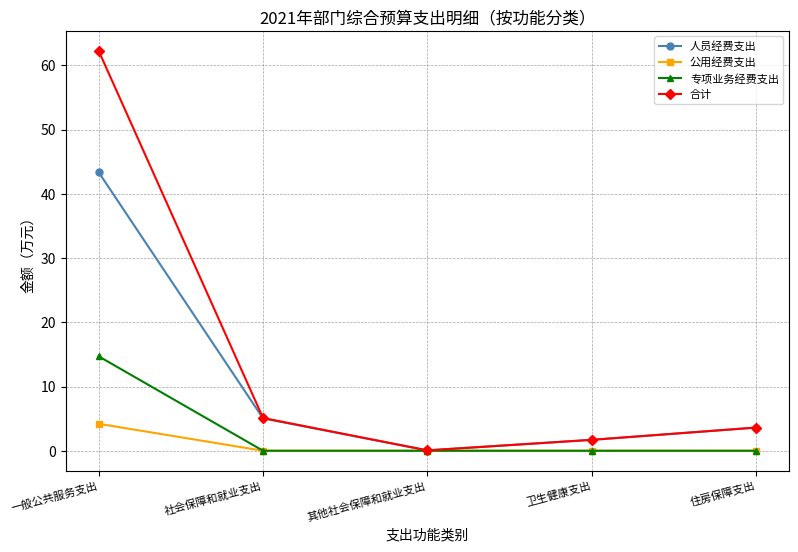

What is the average value of the 合计 series?

14.5